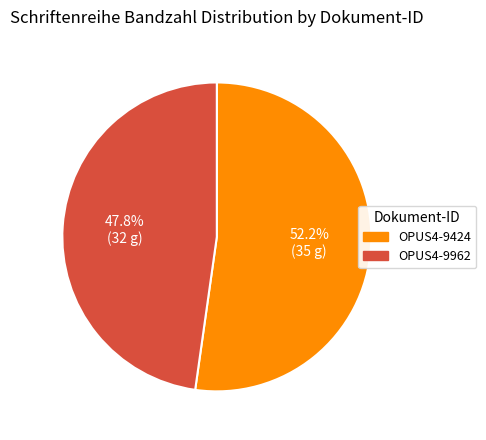

What is the ratio of the value at OPUS4-9962 to the value at OPUS4-9424?

0.9